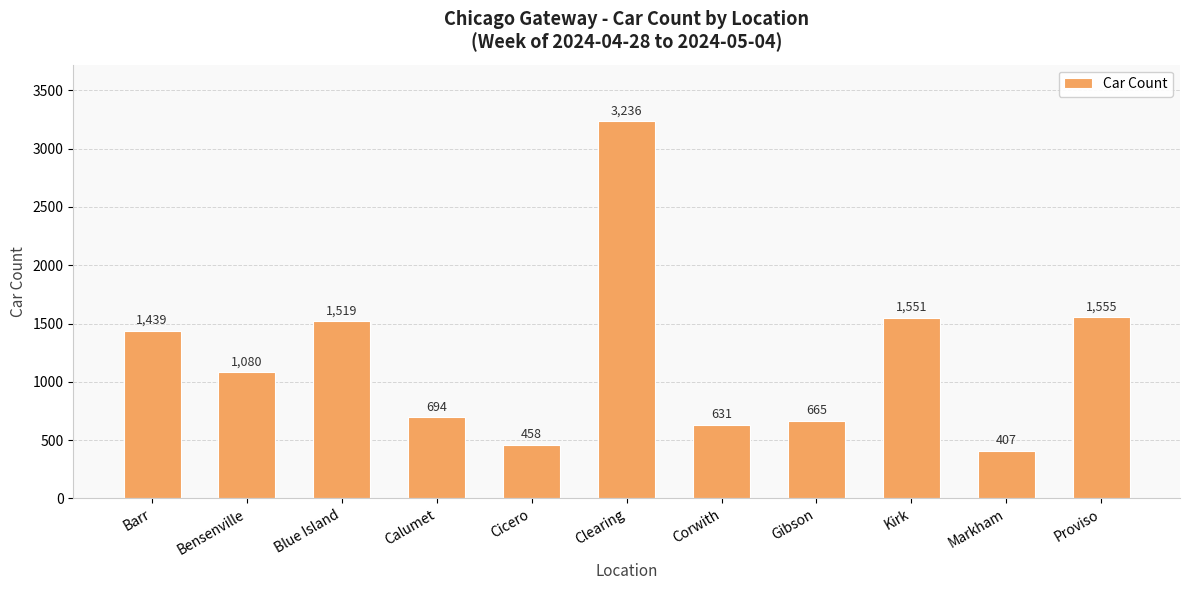

What is the difference between the maximum and minimum values?

2829